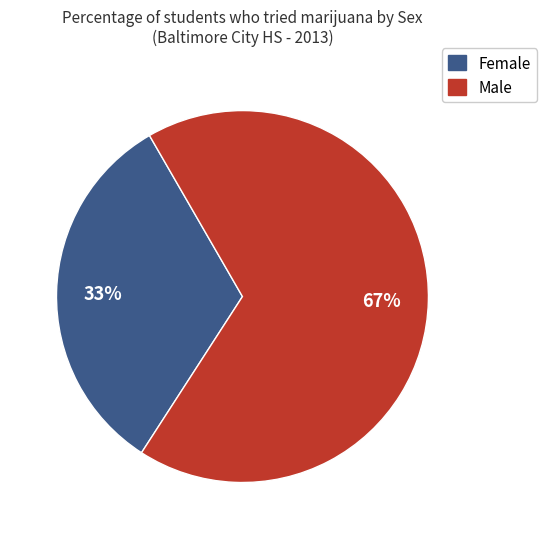

Is there any slice that represents more than half of the pie?

Yes